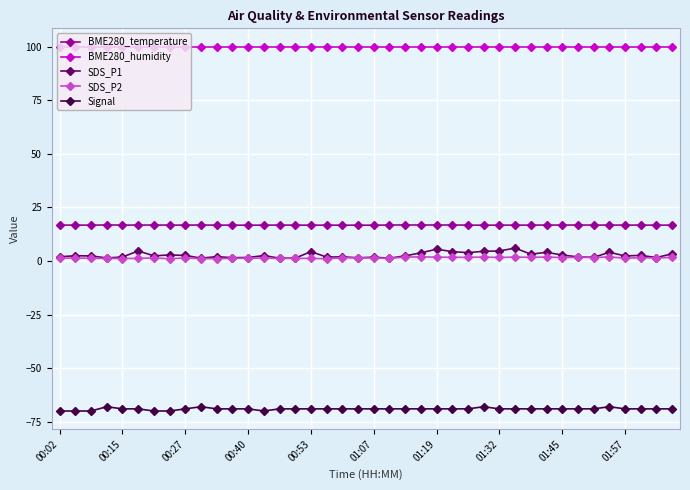

What is the difference between the second highest and minimum values in the SDS_P1 series?

4.2